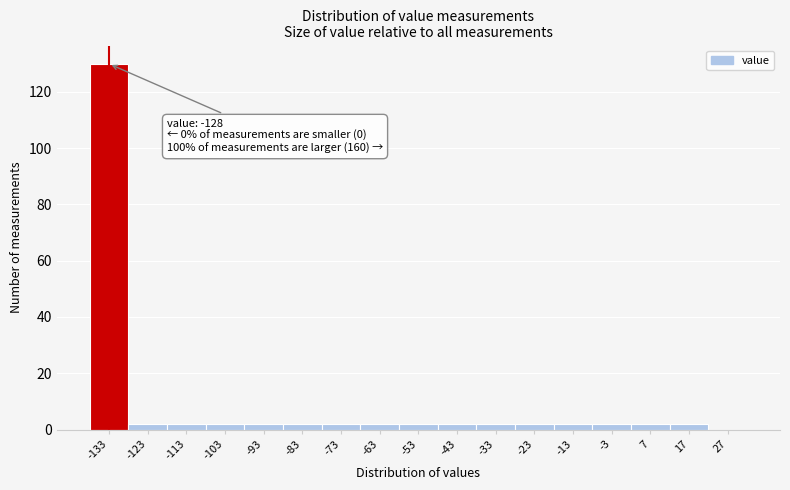

Reading left to right, list all the values displayed in this chart.

-133=130	-123=2	-113=2	-103=2	-93=2	-83=2	-73=2	-63=2	-53=2	-43=2	-33=2	-23=2	-13=2	-3=2	7=2	17=2	27=0